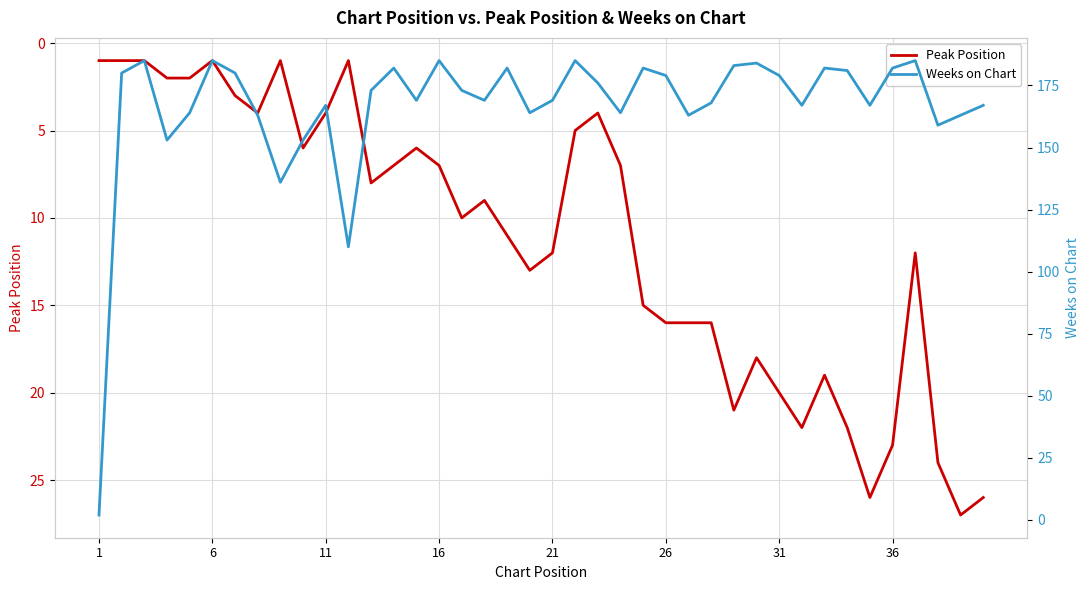

What is the maximum value for Peak Position?

27